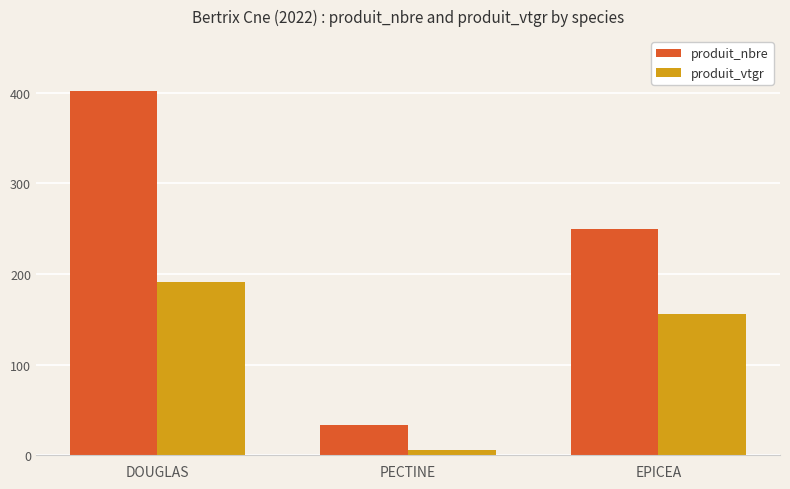

How many categories are shown in the chart?

3